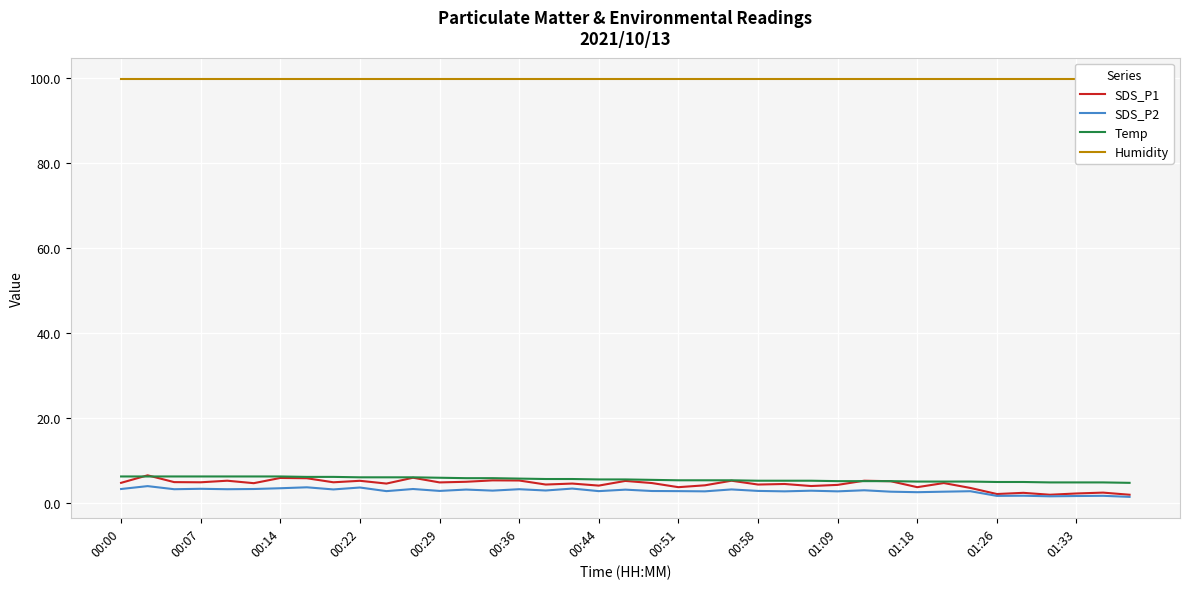

At 37, list the series in order from smallest to largest.

SDS_P2, SDS_P1, Temp, Humidity